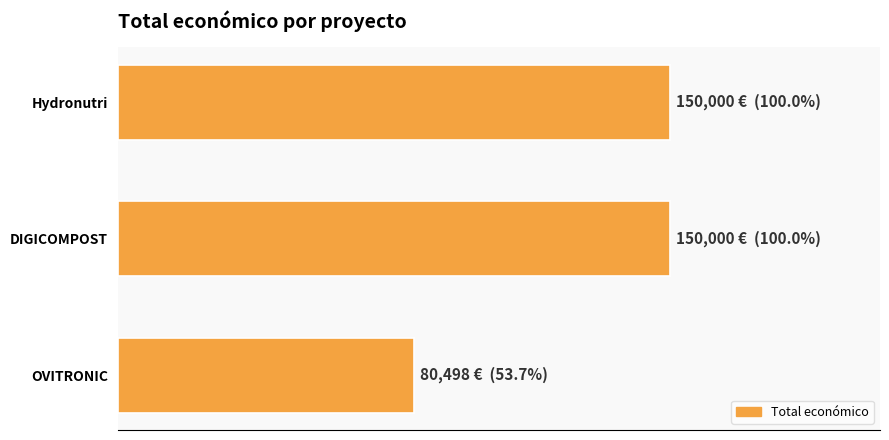

Does the chart contain any negative values?

No